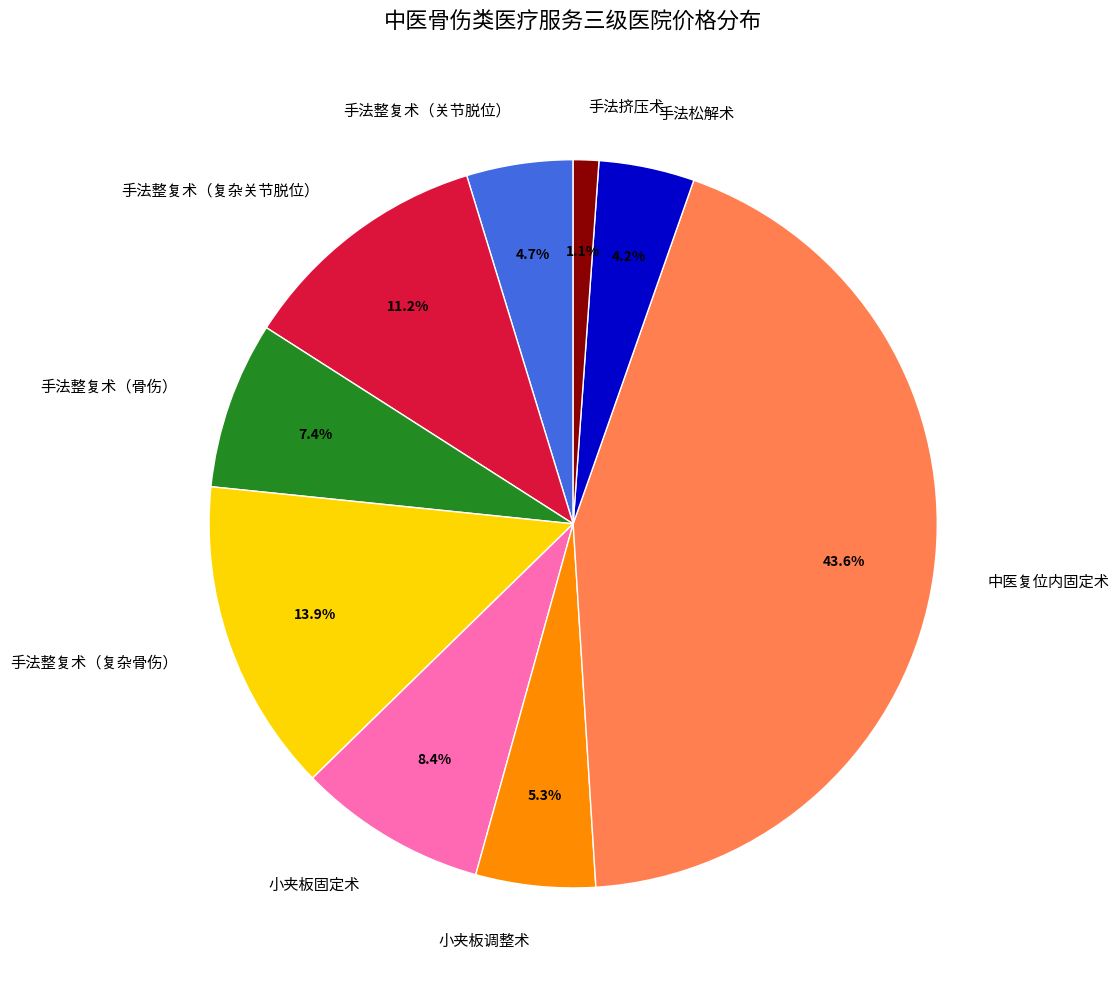

Count the number of slices in the pie.

9